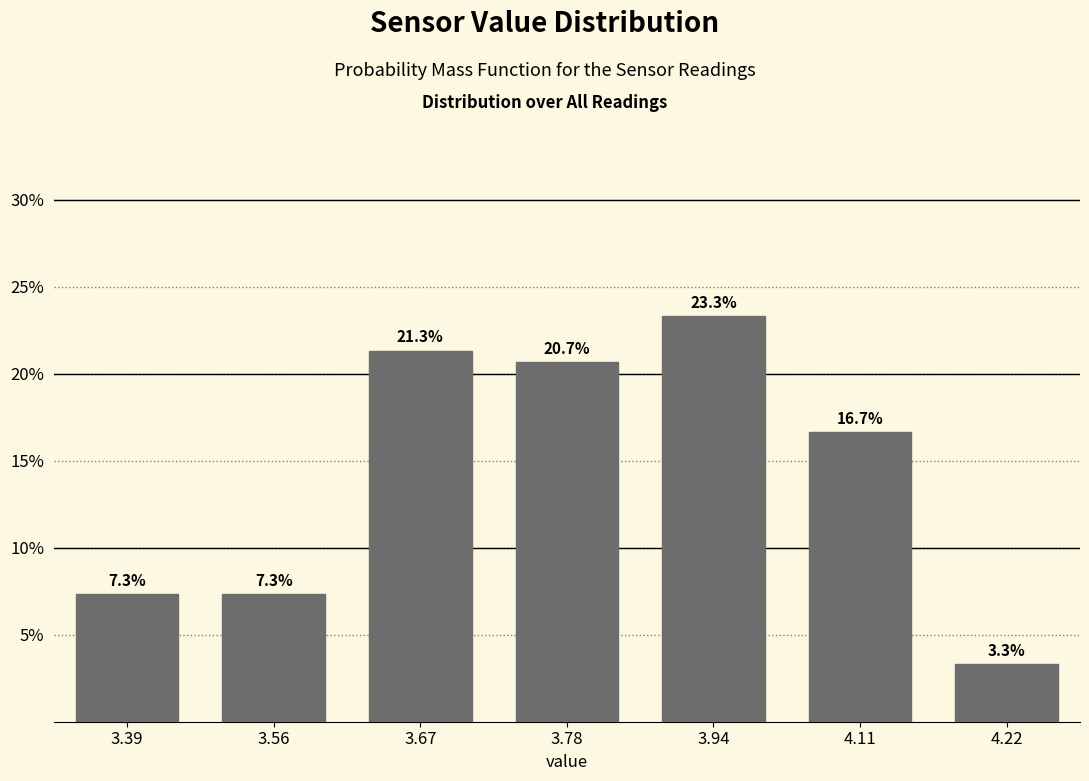

Reading right to left, what are all the values shown in this chart?

4.22=3.3	4.11=16.7	3.94=23.3	3.78=20.7	3.67=21.3	3.56=7.3	3.39=7.3